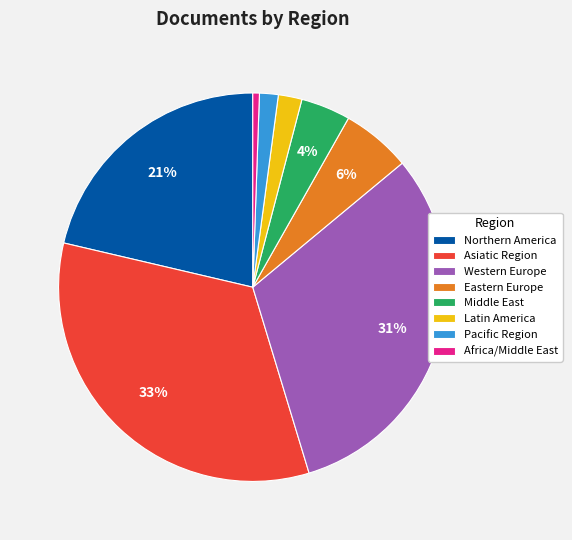

Which category has the smallest portion of the pie?

Africa/Middle East